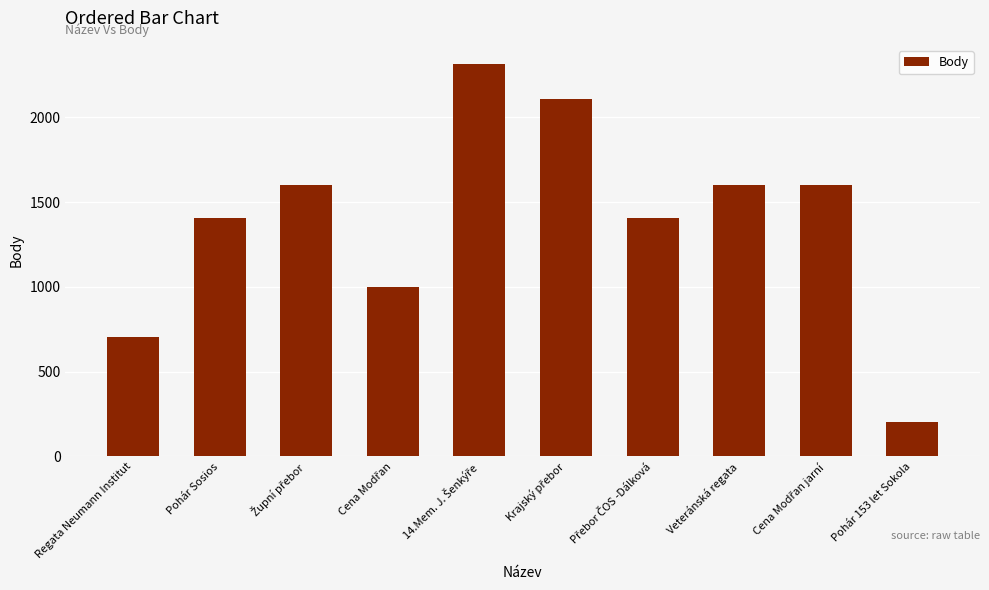

What is the difference between the maximum and minimum values?

2110